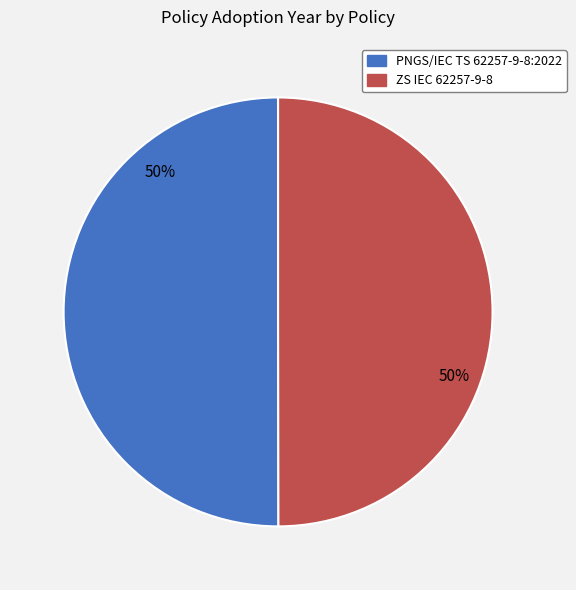

Is the sum of ZS IEC 62257-9-8 and PNGS/IEC TS 62257-9-8:2022 greater than half?

Yes